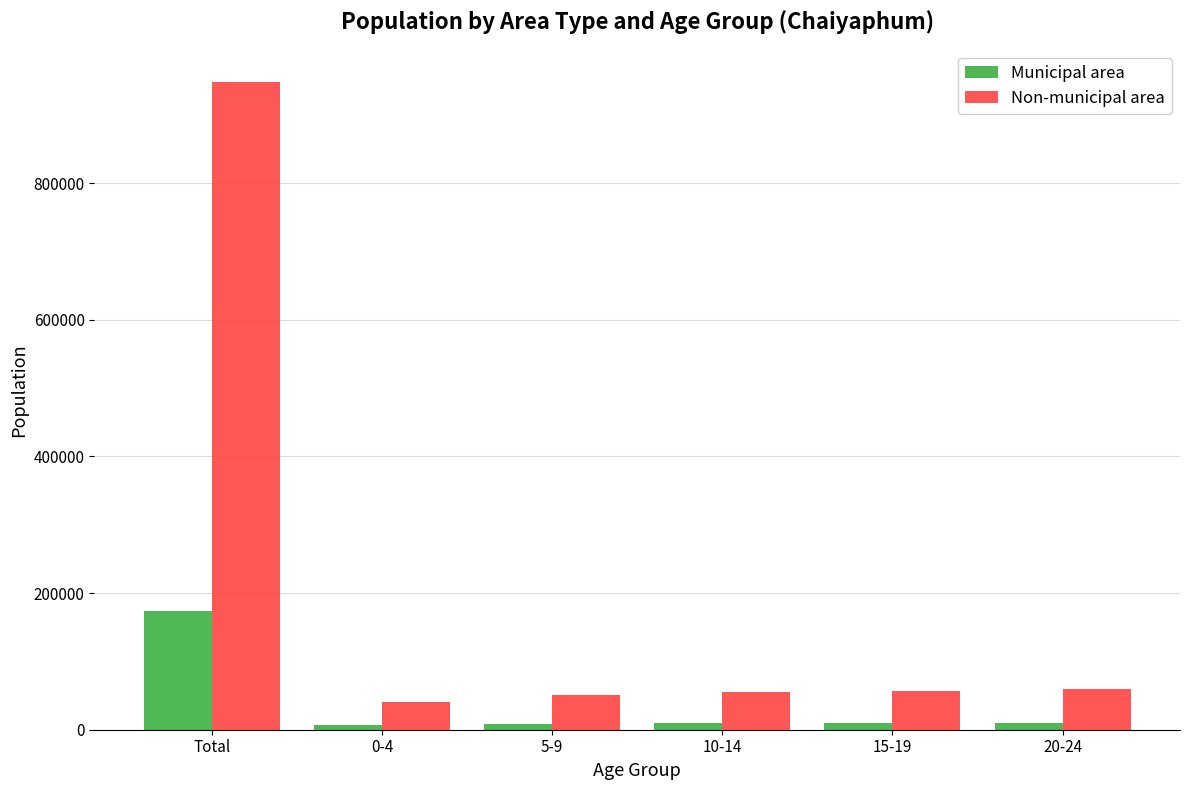

How many values in the Municipal area series are below 10182?

3